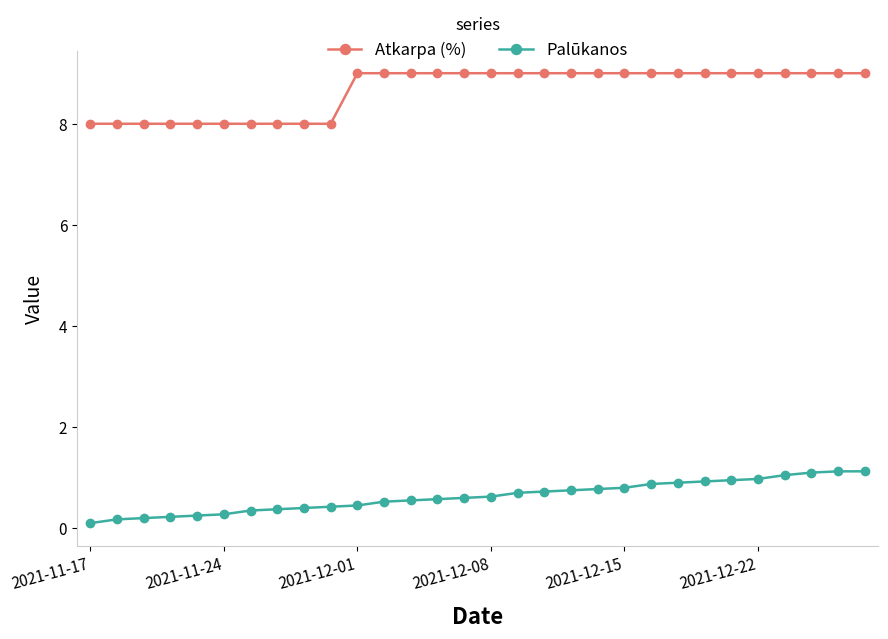

What is the value of the Palūkanos point at the 14th from the left?

0.6